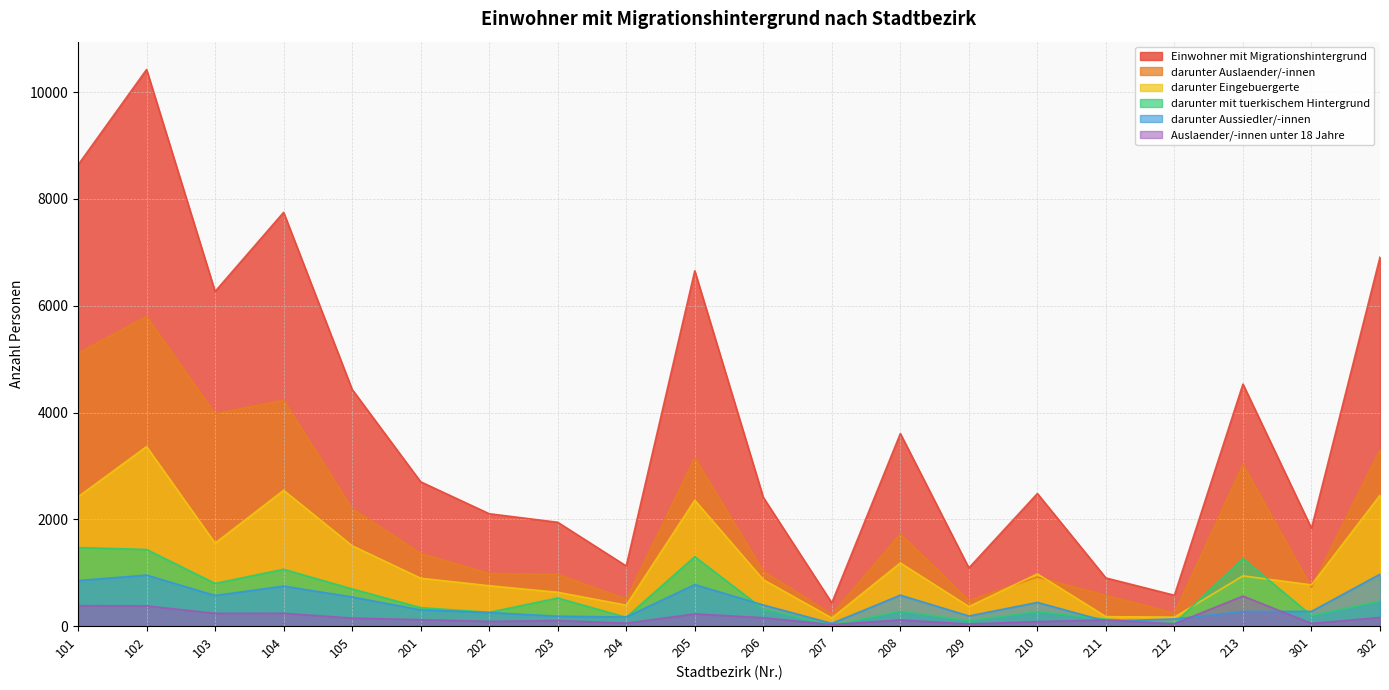

Is the value of darunter mit tuerkischem Hintergrund at 203 greater than the value of darunter Auslaender/-innen at 212?

Yes